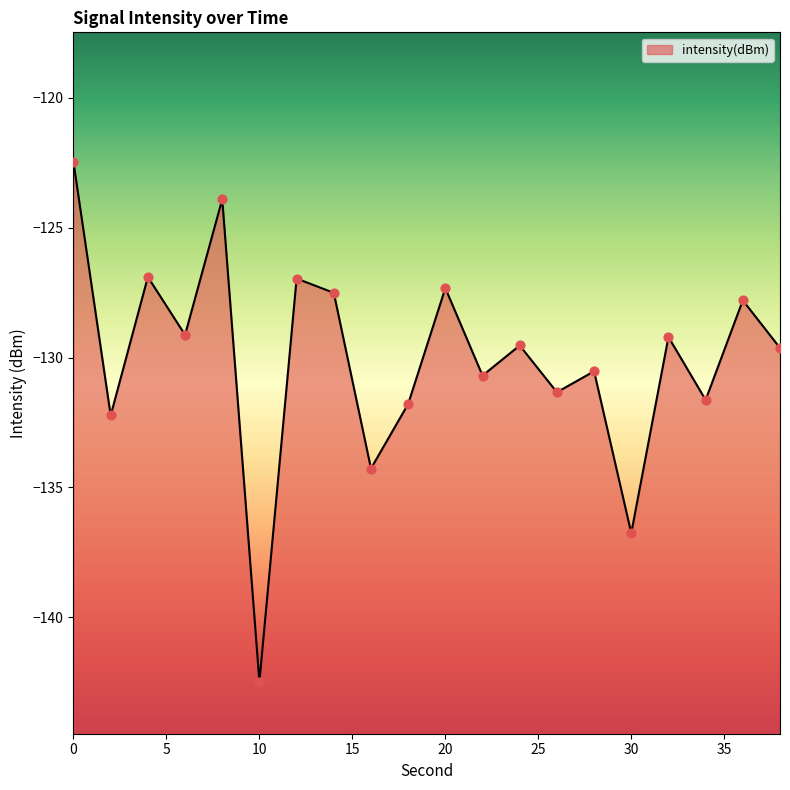

What is the change in value from 4 to 10?

-15.6